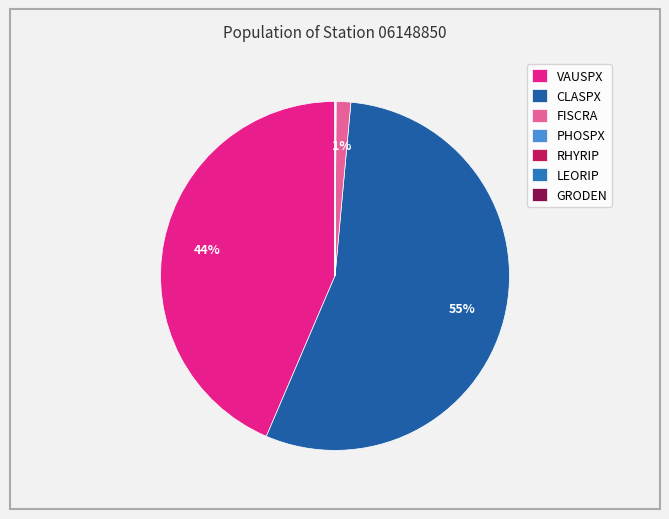

Which slice represents more than half of the pie?

CLASPX